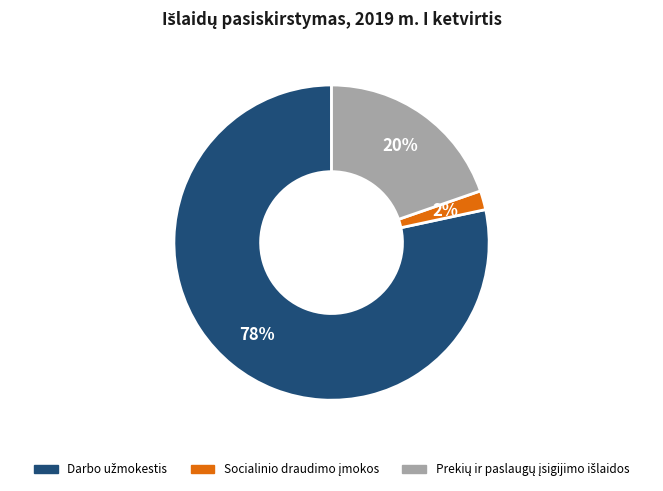

To the nearest percent, what is the average slice percentage?

33%